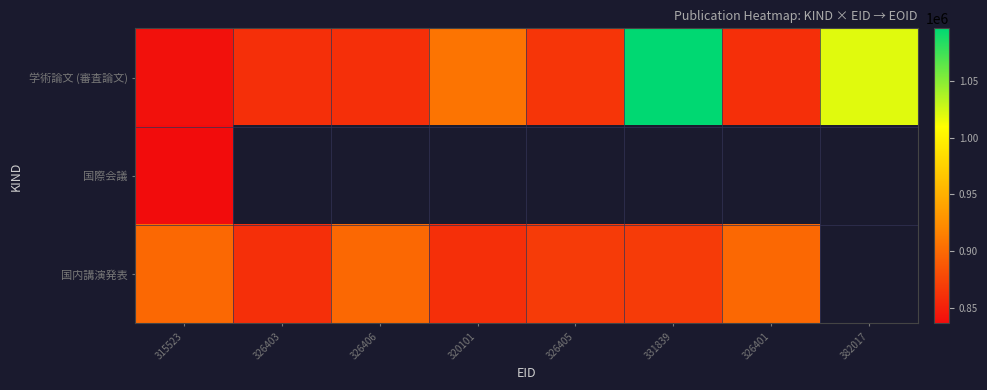

List the labels in order of 学術論文 (審査論文) value, largest first.

331839, 382017, 320101, 326405, 326406, 326403, 326401, 315523